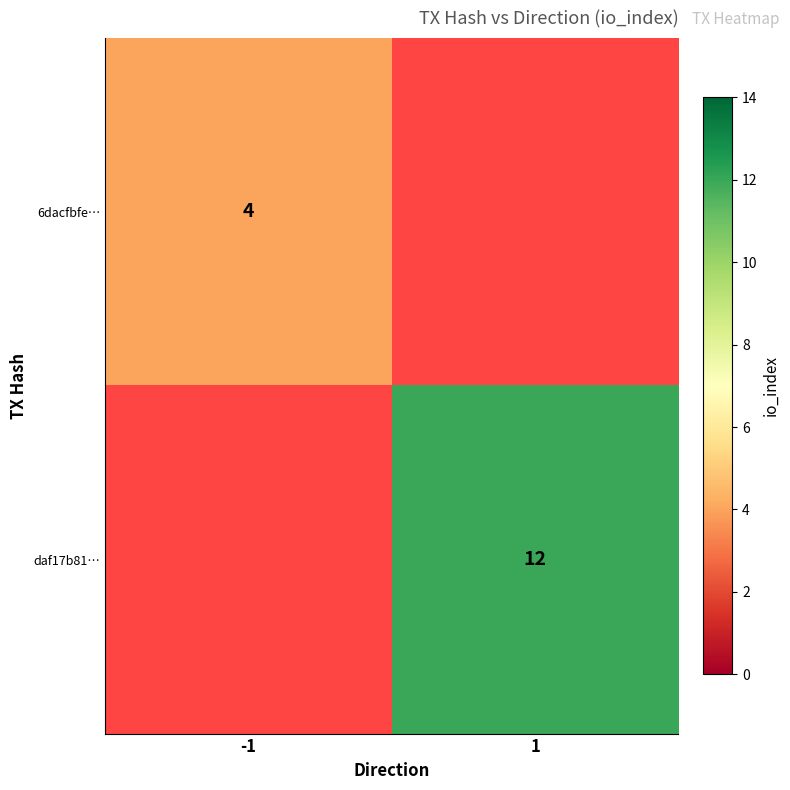

The 6dacfbfe… series shows 5 at -1. True or false?

False